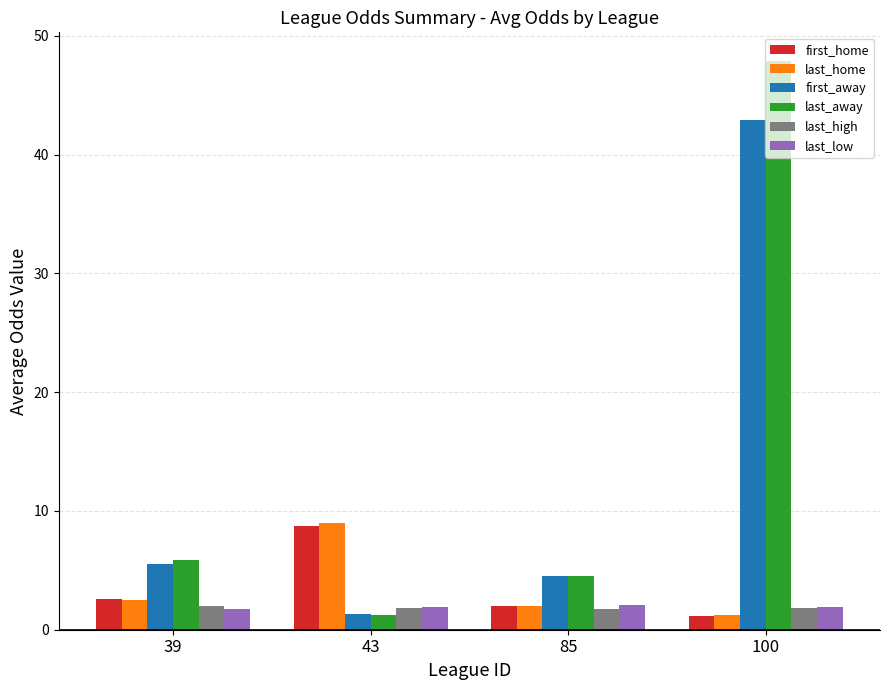

Does the chart contain any negative values?

No